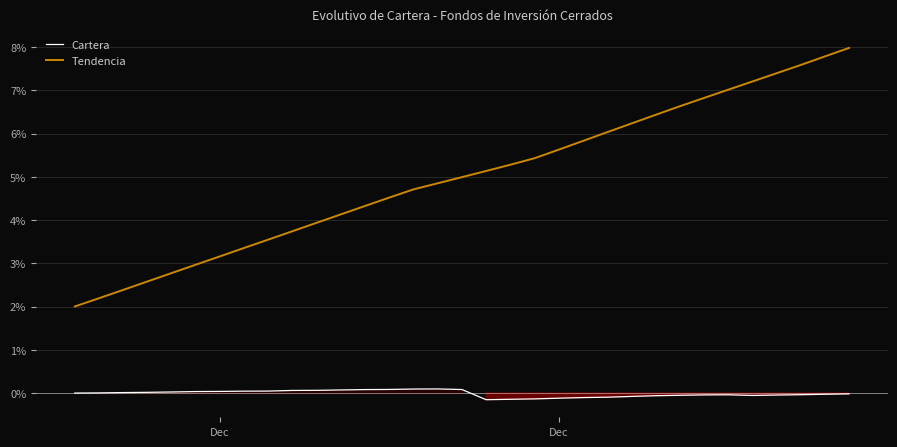

How many data points in Cartera are above 0?

16